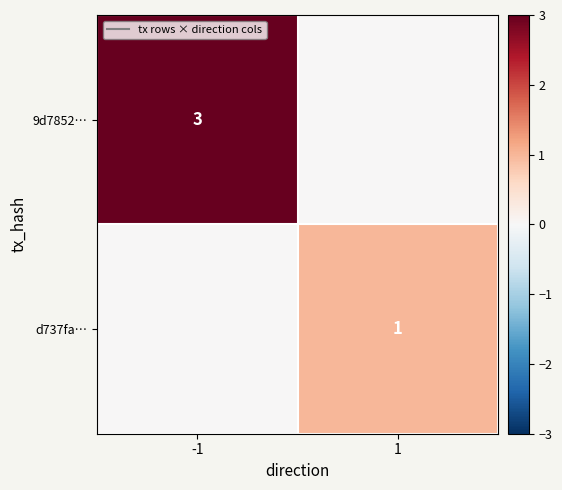

At how many categories does at least one series exceed 1?

1